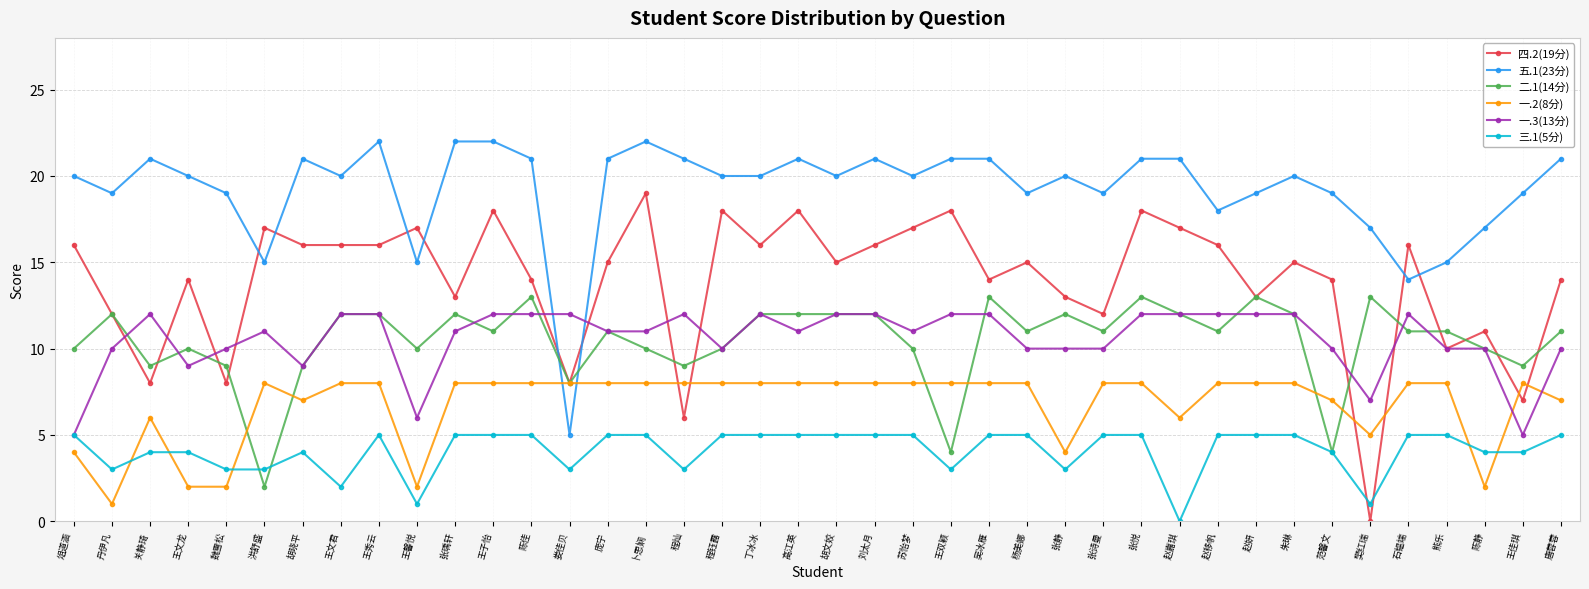

What is the label of the 2nd point from the right?

王佳琪